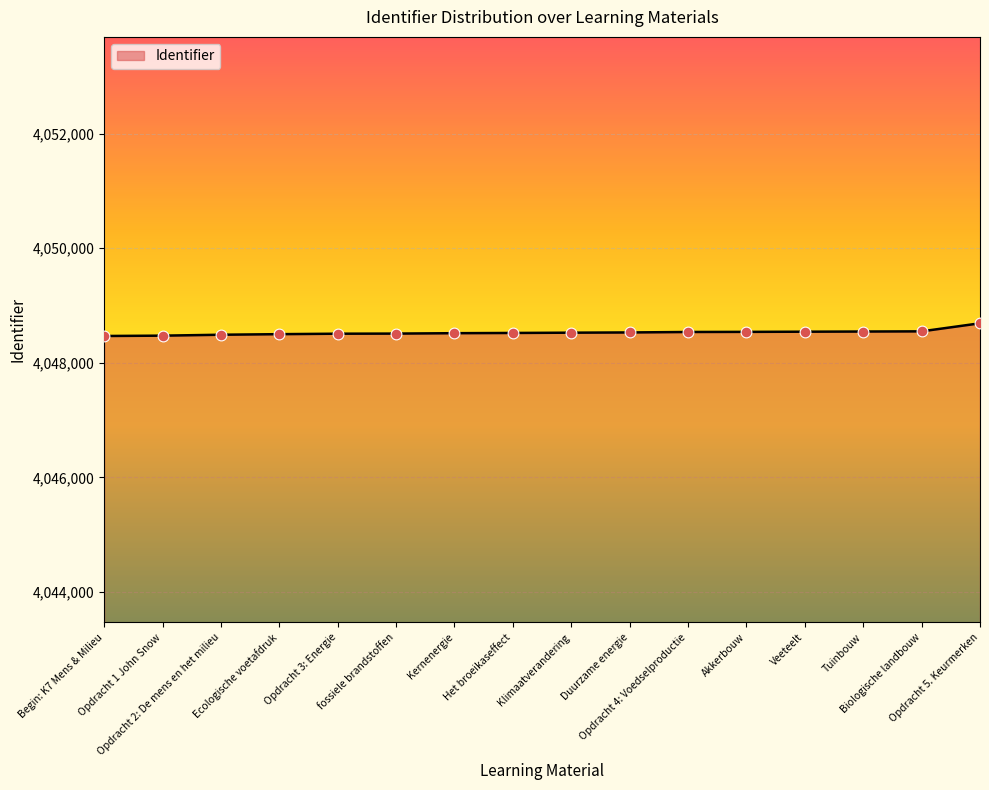

What is the change in value from Ecologische voetafdruk to fossiele brandstoffen?

+10